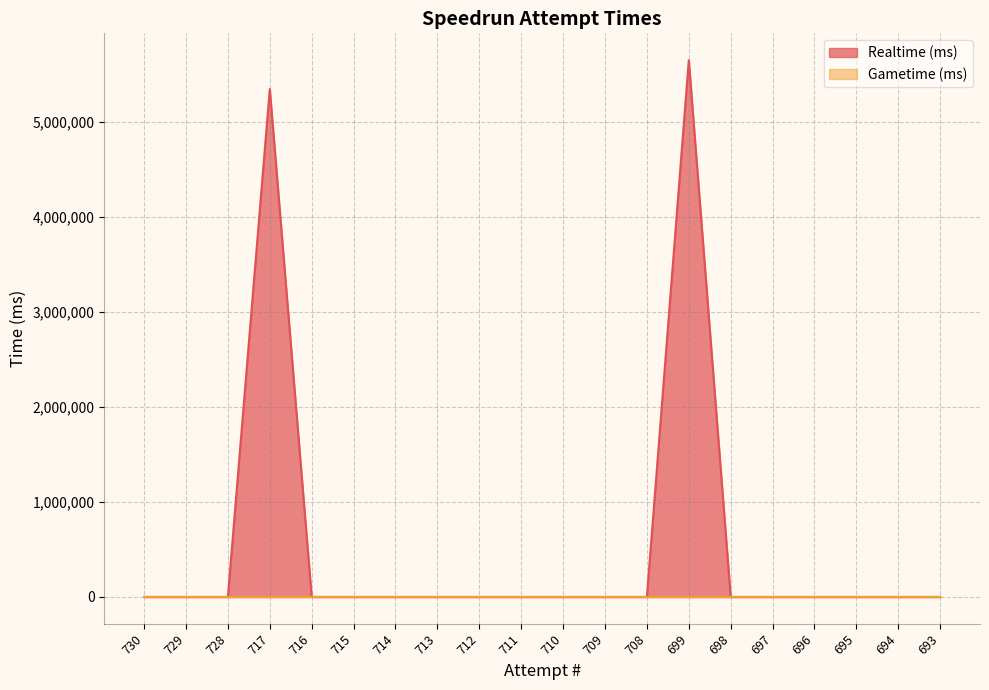

Reading left to right, list all the values displayed in this chart.

0	0	0	5343251	0	0	0	0	0	0	0	0	0	5647016	0	0	0	0	0	0